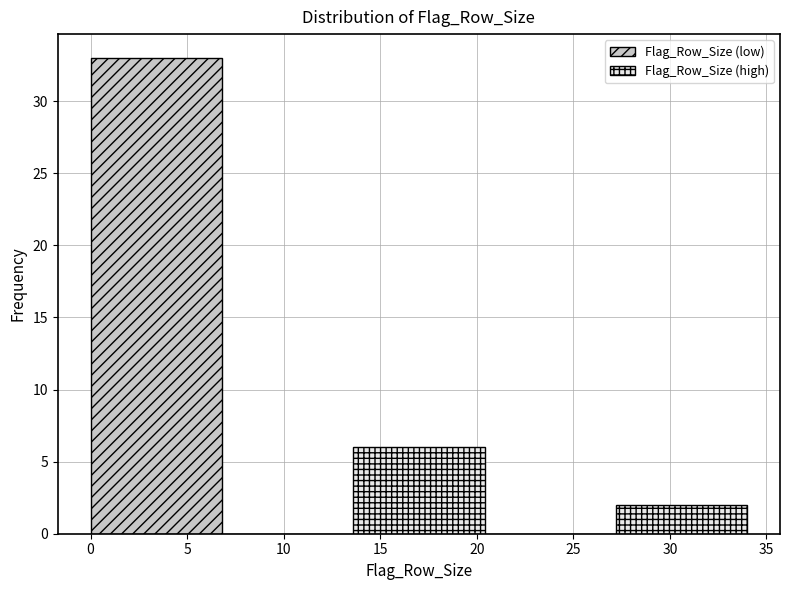

Reading left to right, list every bar in this chart as the range it spans on the x-axis followed by its height. Neither the bar edges nor the heights are printed on the chart, so give them approximately, as read against the axes.

0.0 to 6.8: 33
6.8 to 13.6: 0
13.6 to 20.4: 6
20.4 to 27.2: 0
27.2 to 34.0: 2